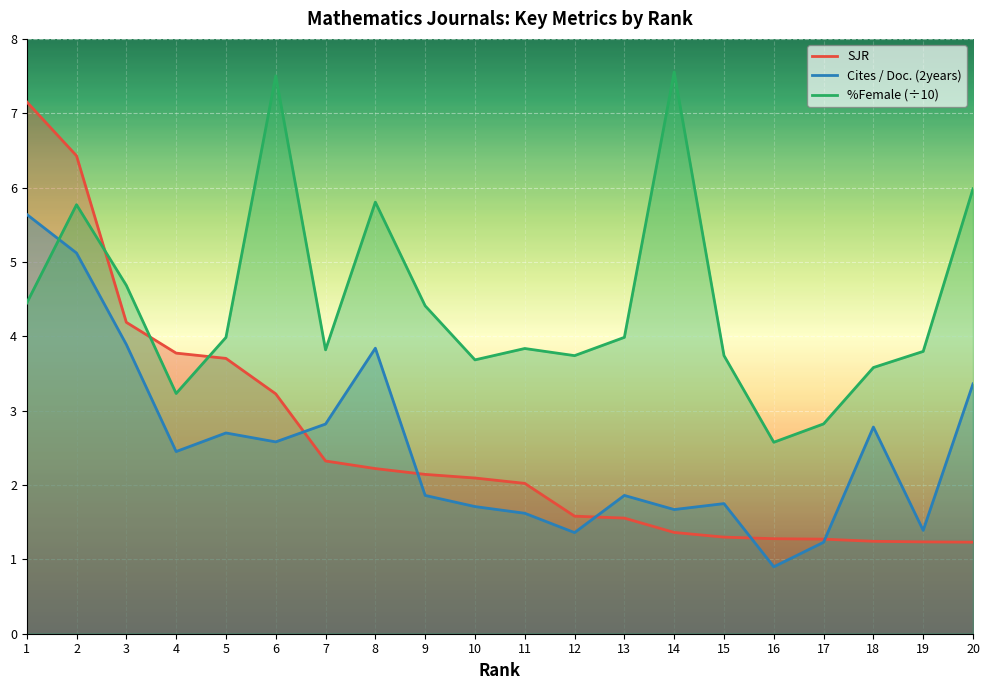

What is the difference between the SJR values at 8 and 1?

4.9